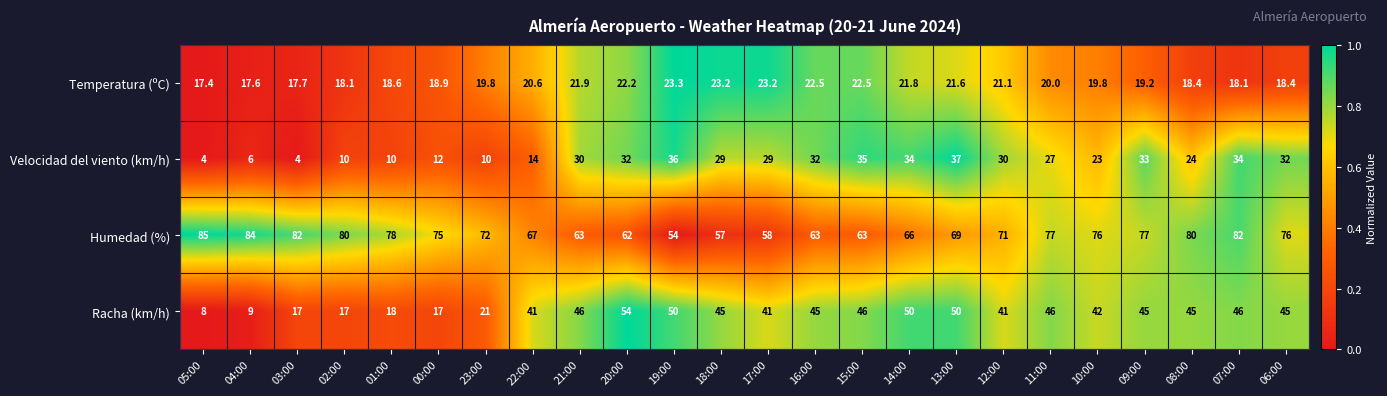

What is the average value of the Racha (km/h) series?

36.9